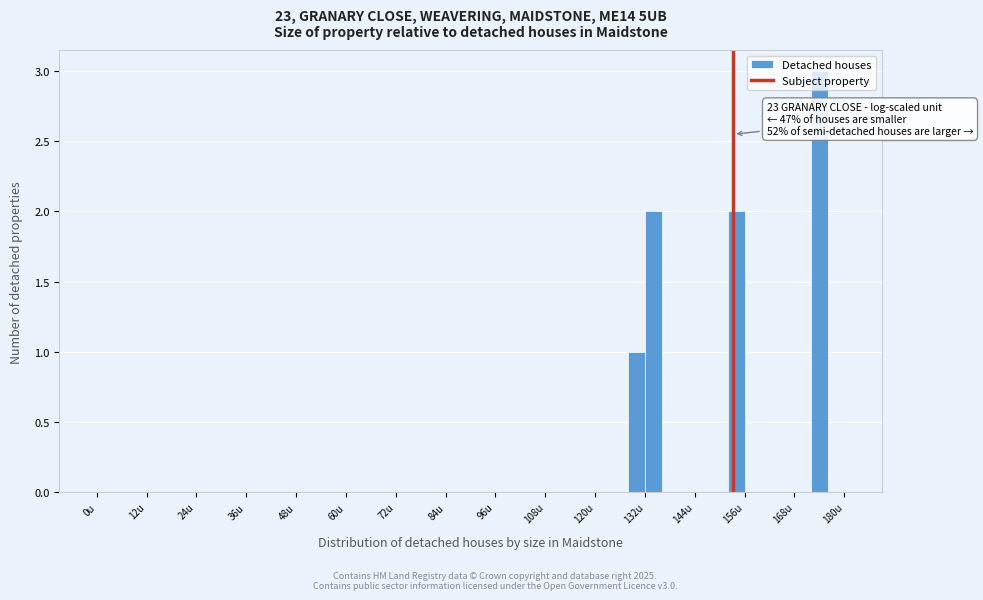

Read against the x-axis, roughly where is the centre of the tallest bar?

174